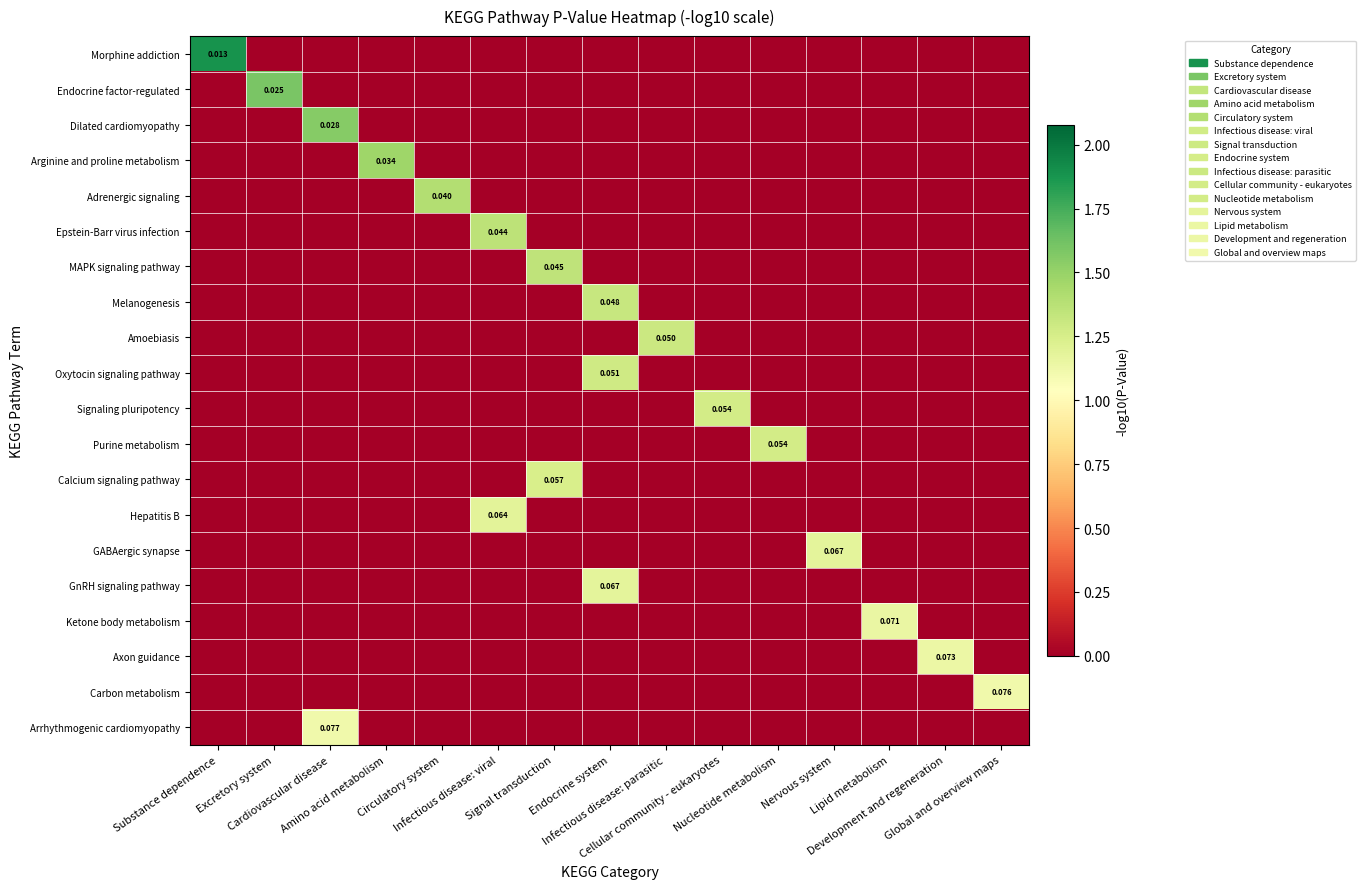

At how many categories does at least one series exceed 0?

15